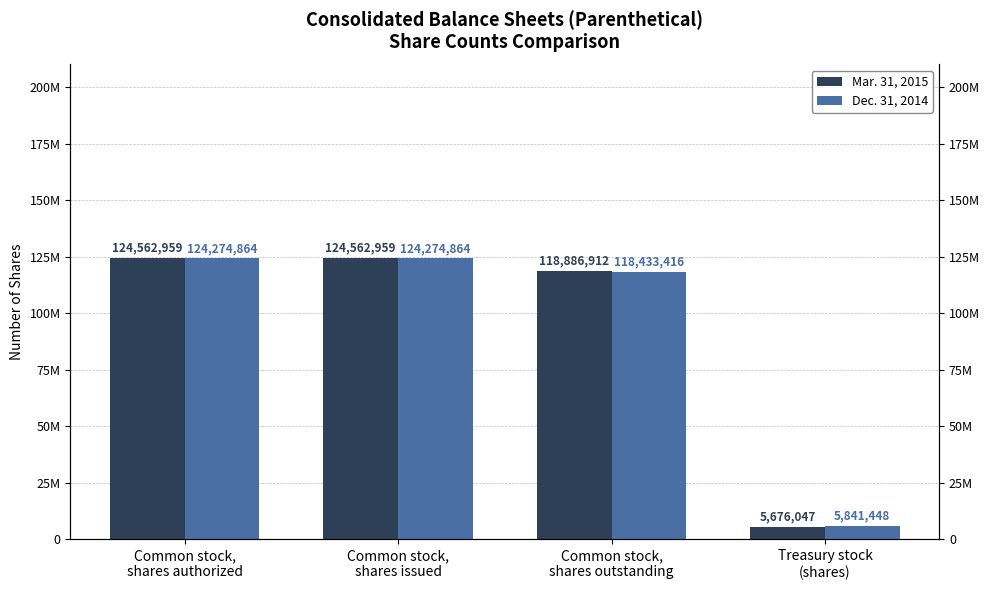

What is the value of the Dec. 31, 2014 bar at the 3rd from the left?

118433416